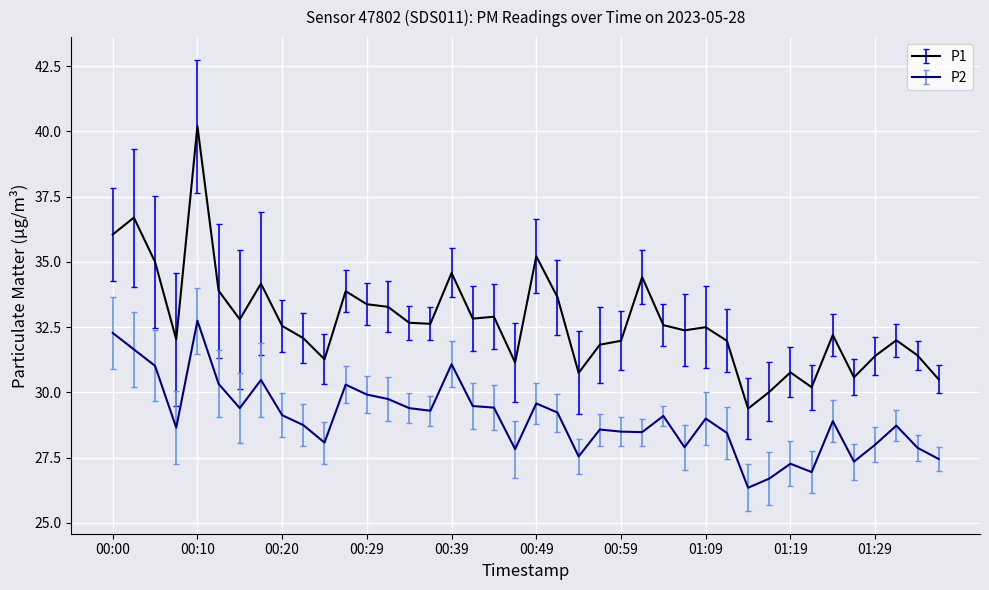

Which series has the largest total across all categories?

P1